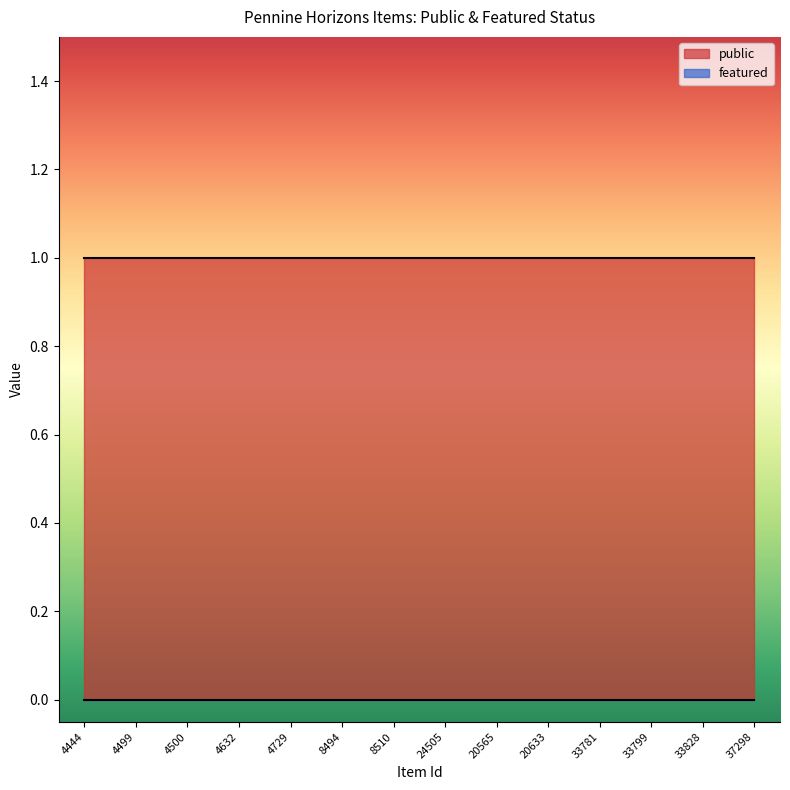

Is the value of public at 8494 greater than the value of featured at 33828?

Yes